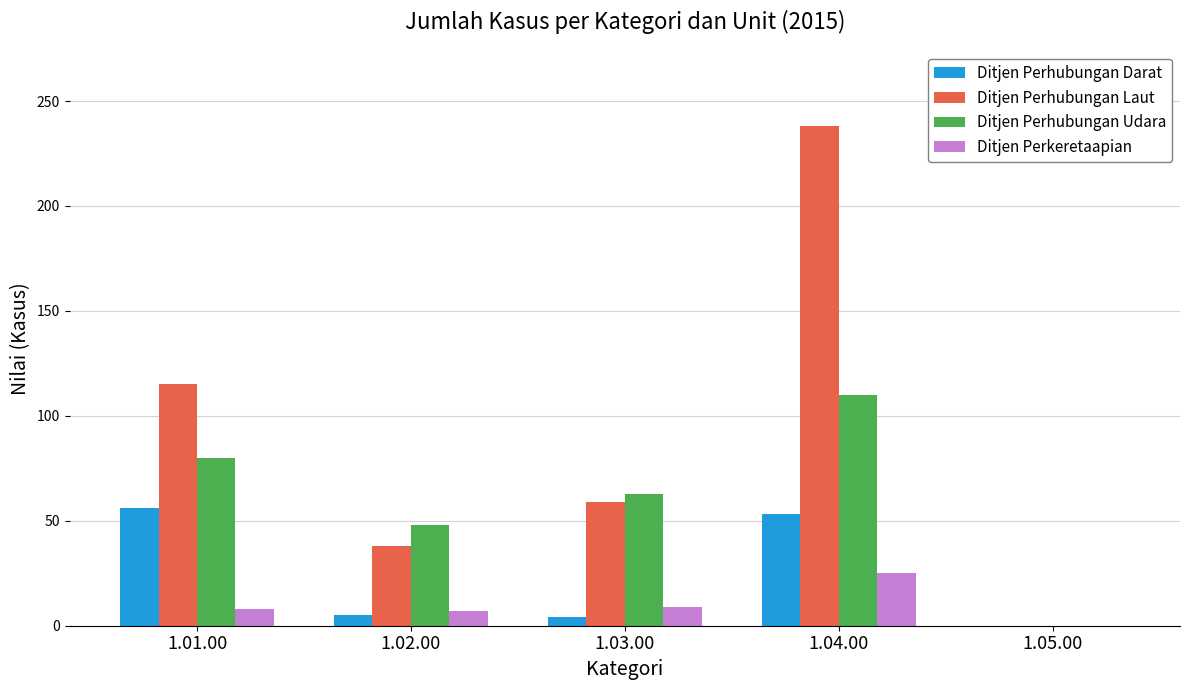

What is the sum of the Ditjen Perkeretaapian values at 1.01.00 and 1.05.00?

8